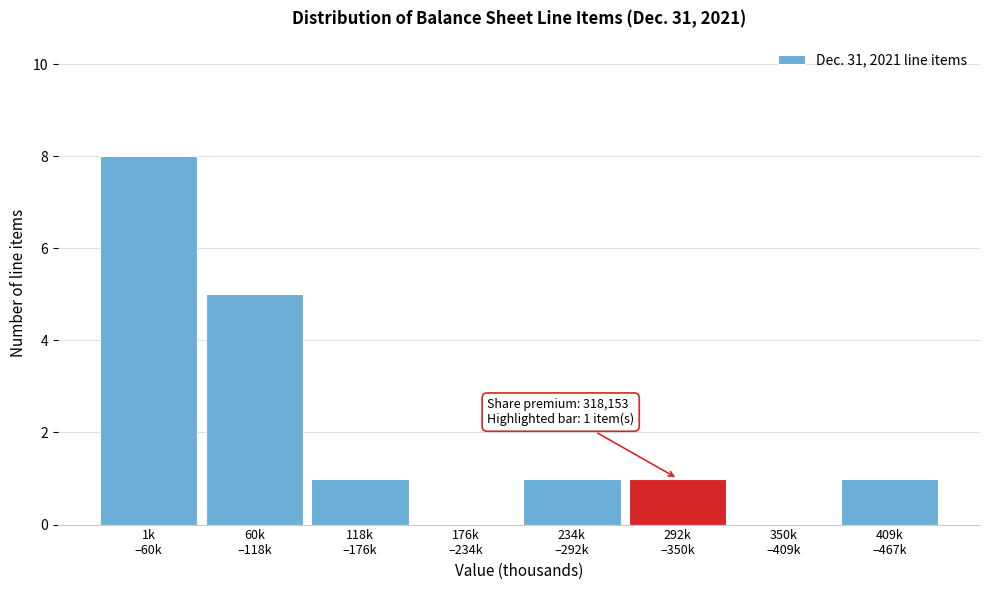

What is the greatest value displayed?

8